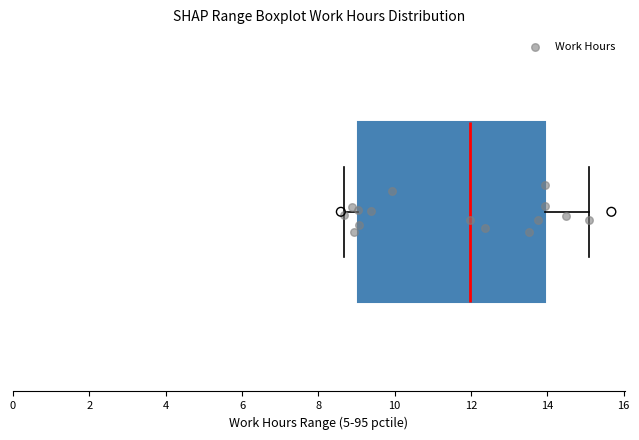

Where does the left whisker of the box end on the x-axis? The values are not printed on the chart, so give them approximately, as read against the axis.

8.6